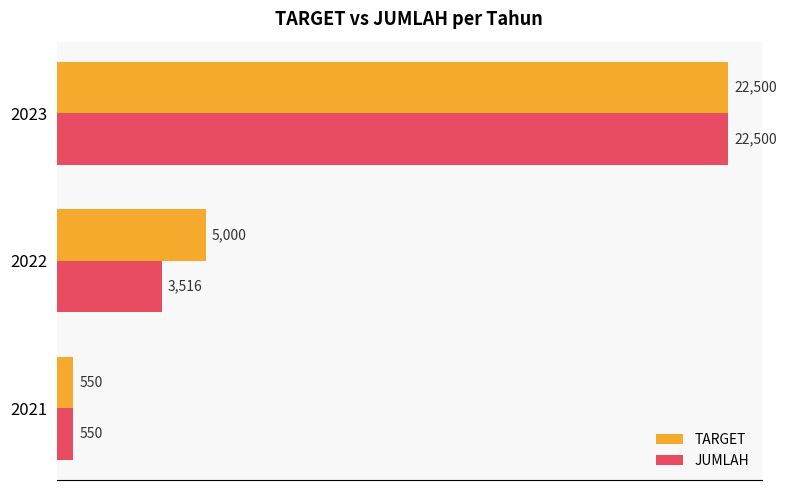

What is the lowest value of the JUMLAH series?

550